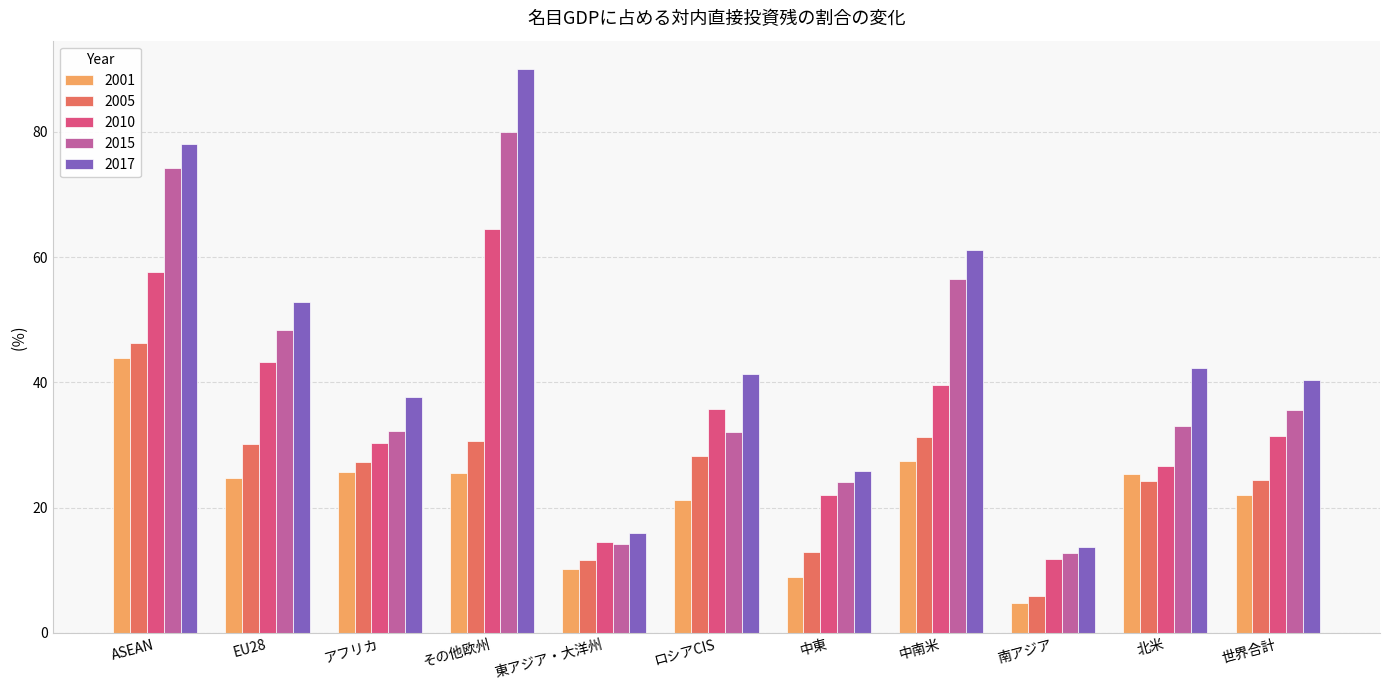

What is the highest value of the 2017 series?

90.1